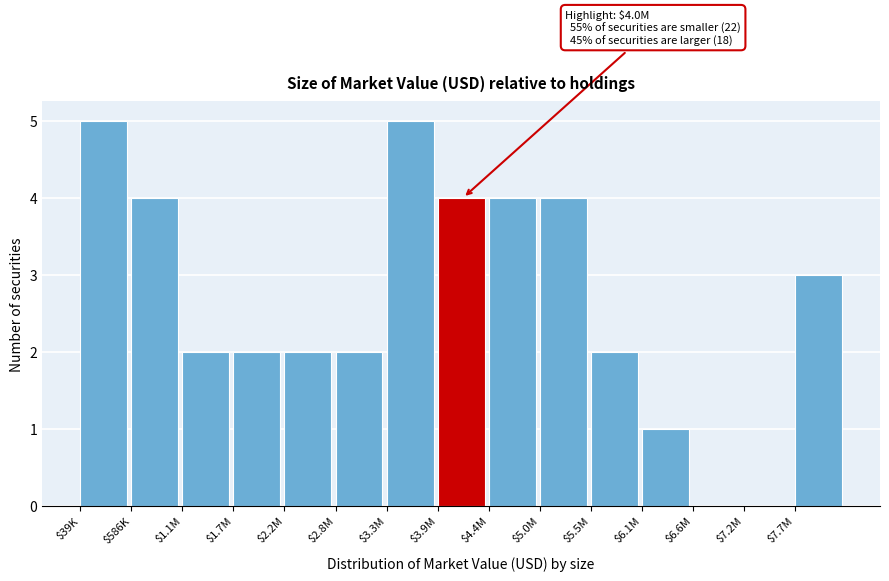

The value at $5.0M is 7. True or false?

False